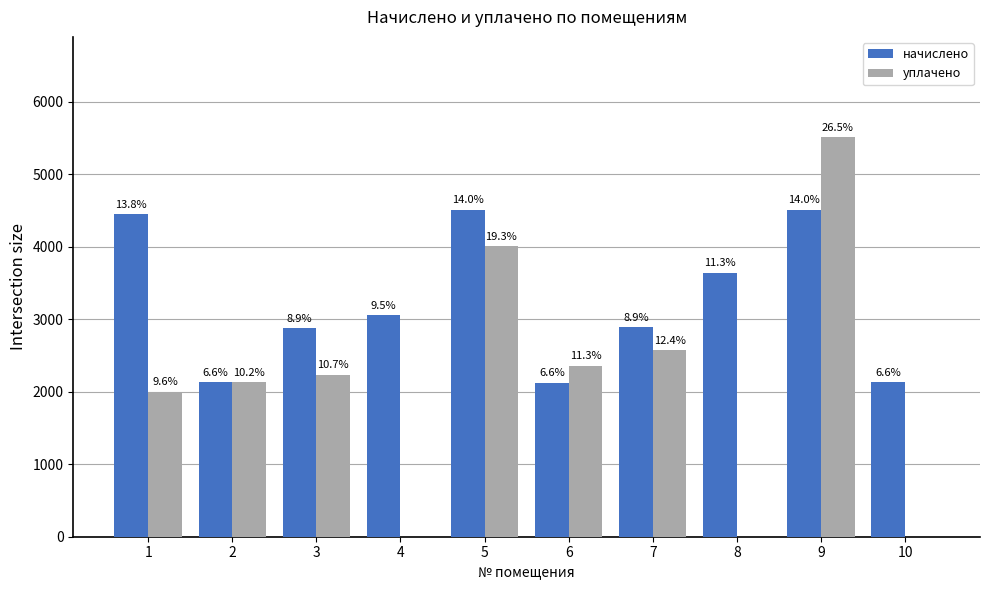

Between 5 and 8, which series saw the biggest shift?

уплачено